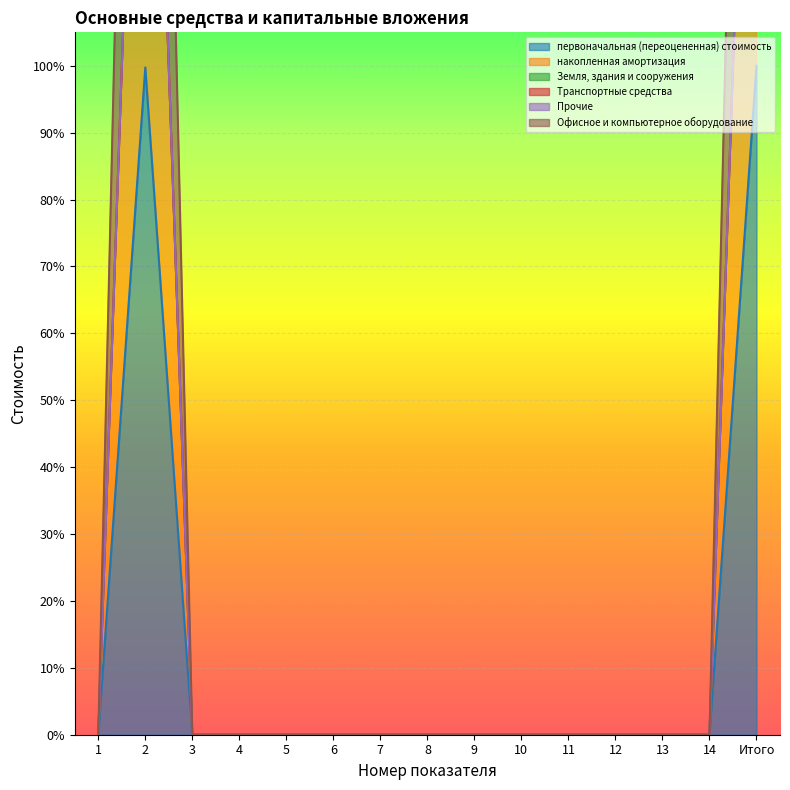

The value of первоначальная (переоцененная) стоимость at 10 is -47.9. True or false?

False